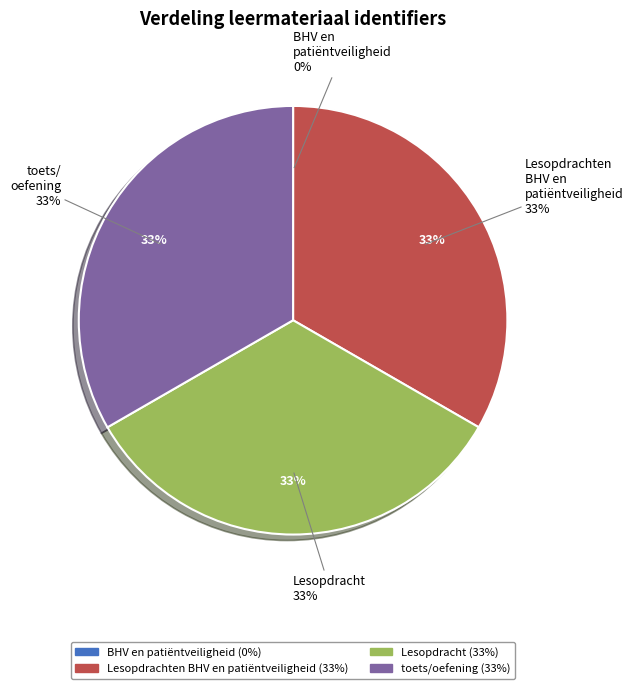

True or false: BHV en patiëntveiligheid accounts for 0% of the total.

True